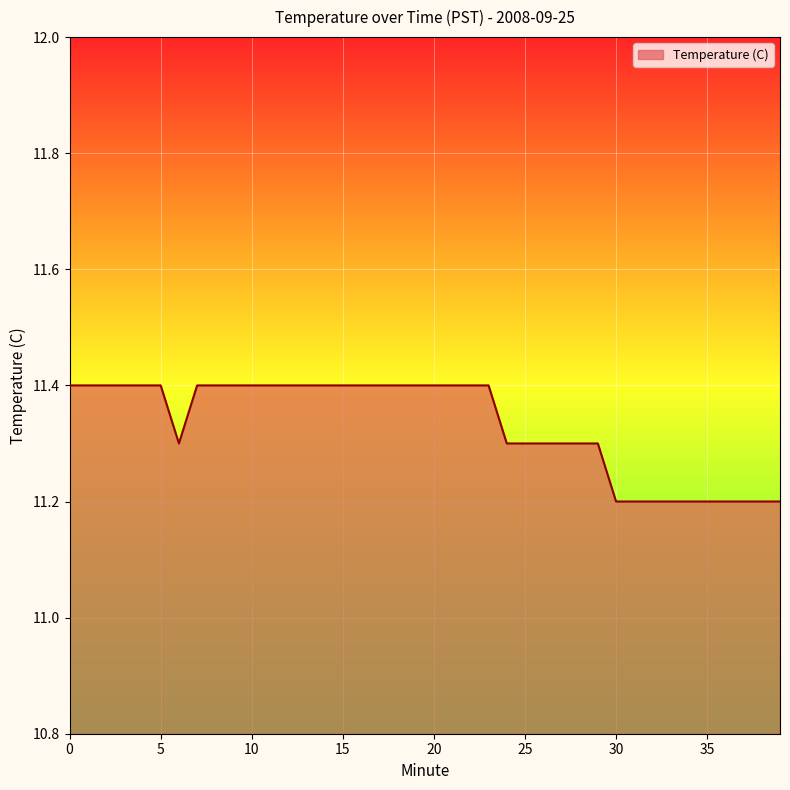

What is the difference between the second highest and second lowest values?

0.2